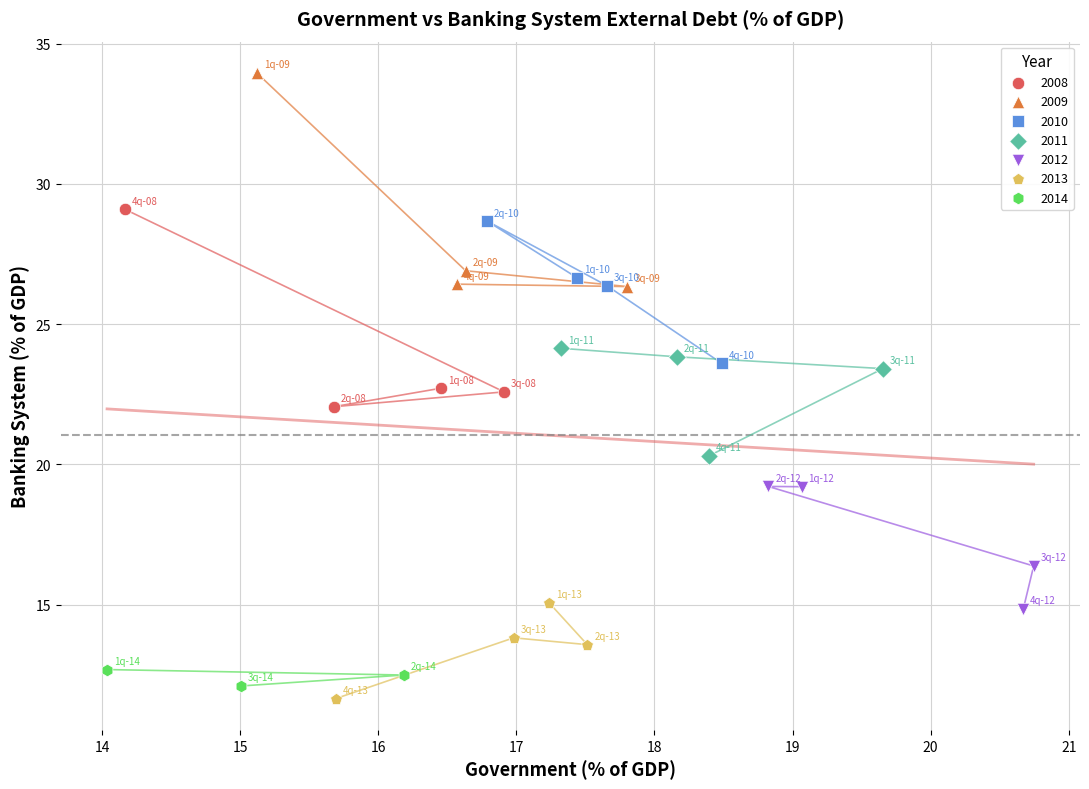

Which series contains the lowest Y value?

2013